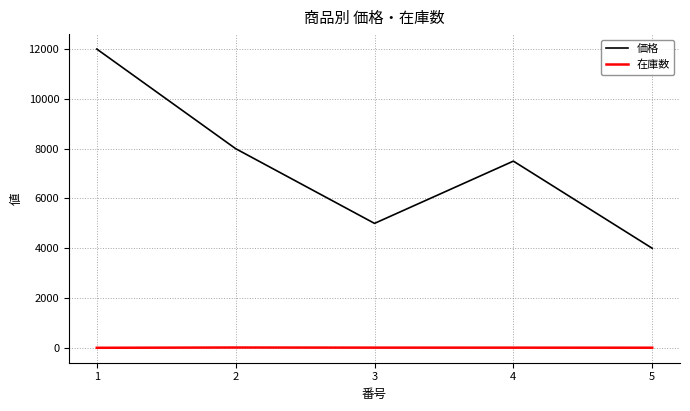

Which series has the largest total across all categories?

価格